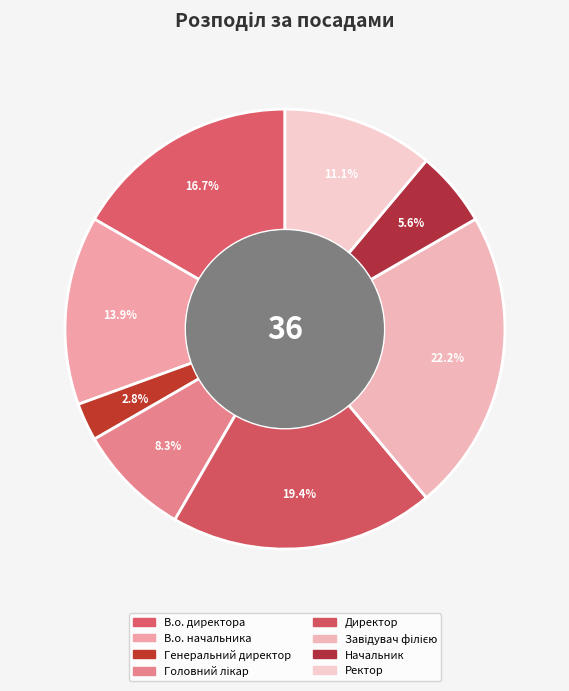

Count the number of slices in the pie.

8